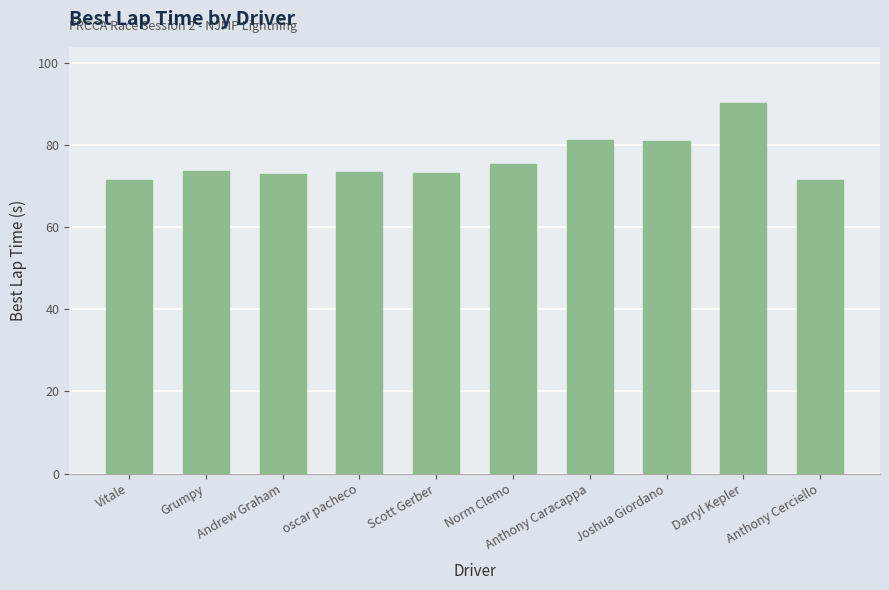

What is the value of the 3rd bar from the left?

72.9